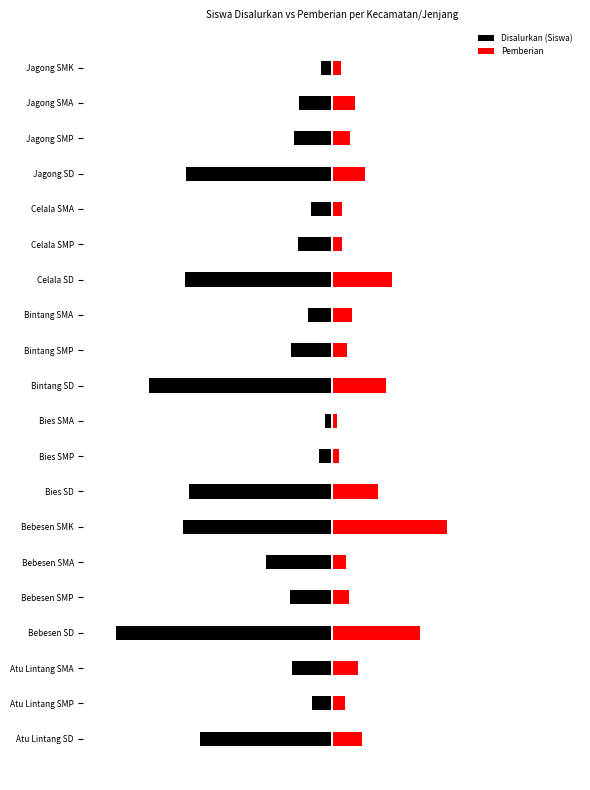

What are all the series names shown in the legend?

Disalurkan (Siswa), Pemberian